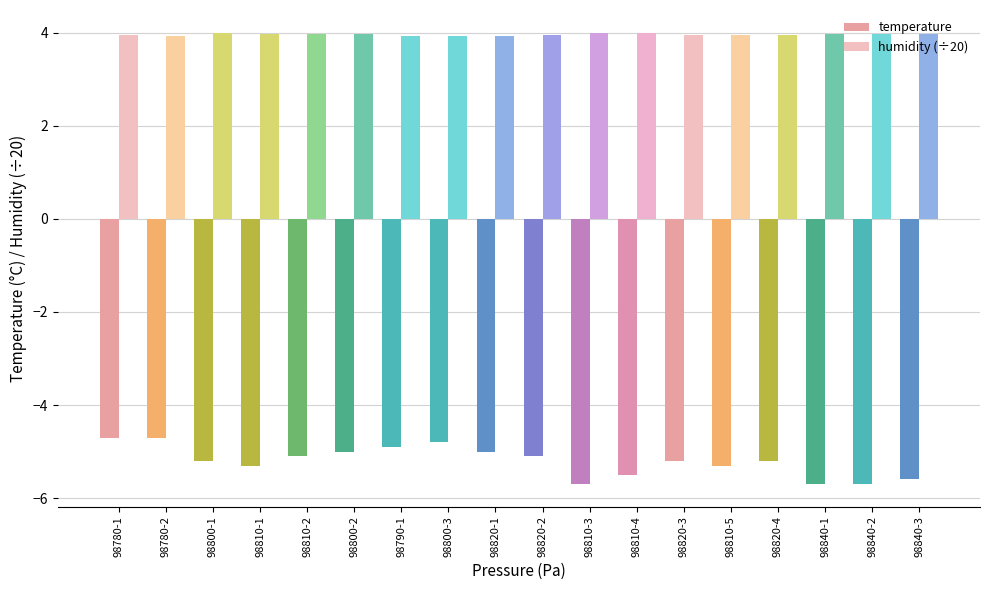

List the series in order of their peak value, lowest first.

temperature, humidity (÷20)